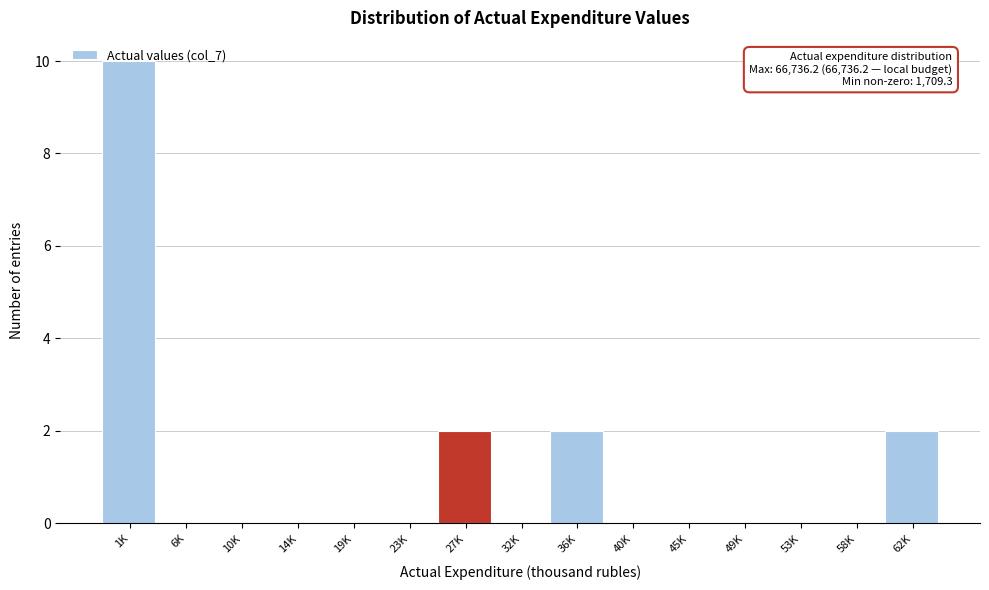

What is the greatest value displayed?

10